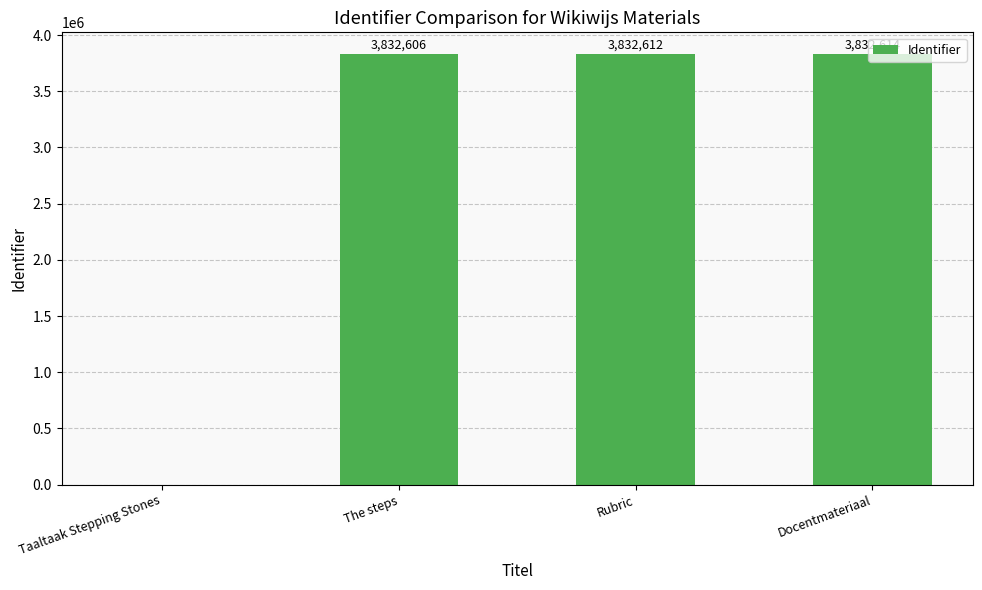

Is it true that the value at Docentmateriaal is 3832614?

True